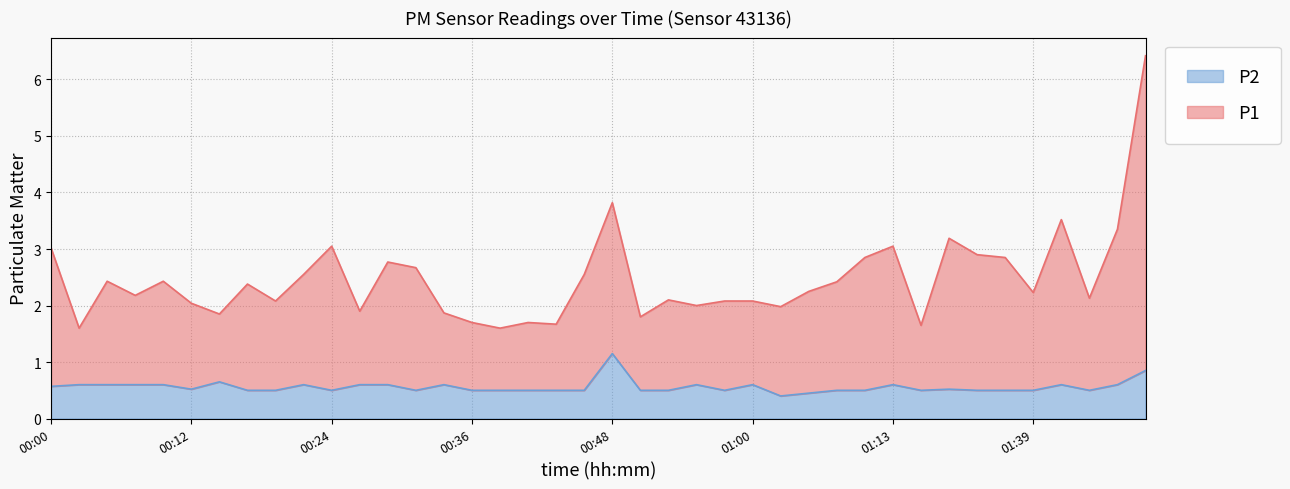

Which category has the highest value in the P2 series?

00:48